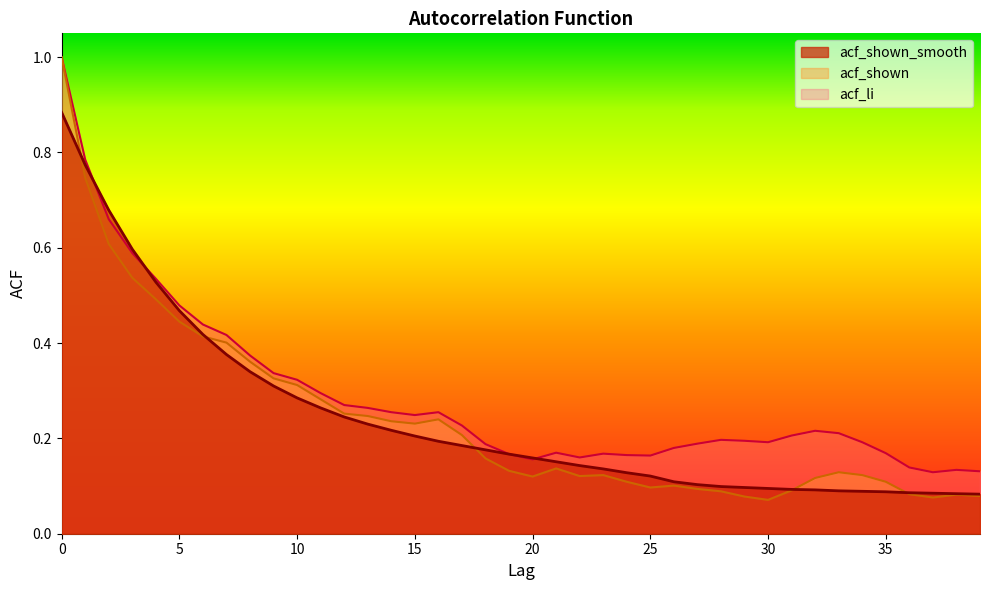

What is the total value across all series at 38?

0.3